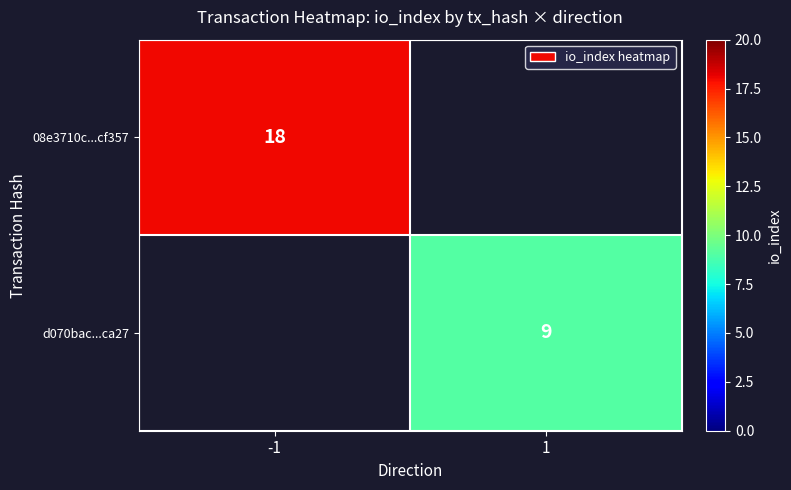

At how many categories does at least one series exceed 13?

1